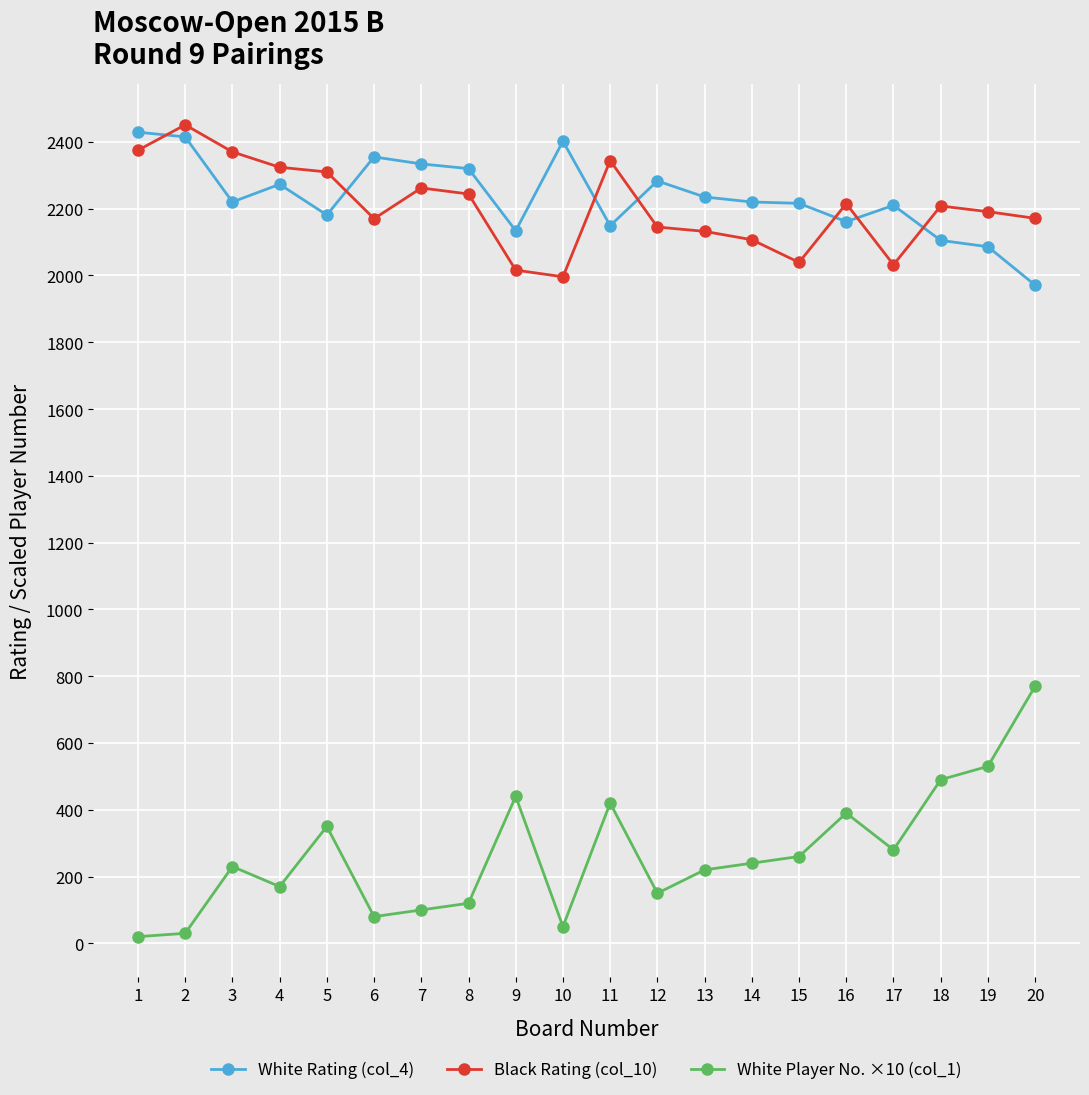

What is the total value across all series at 19?

4807